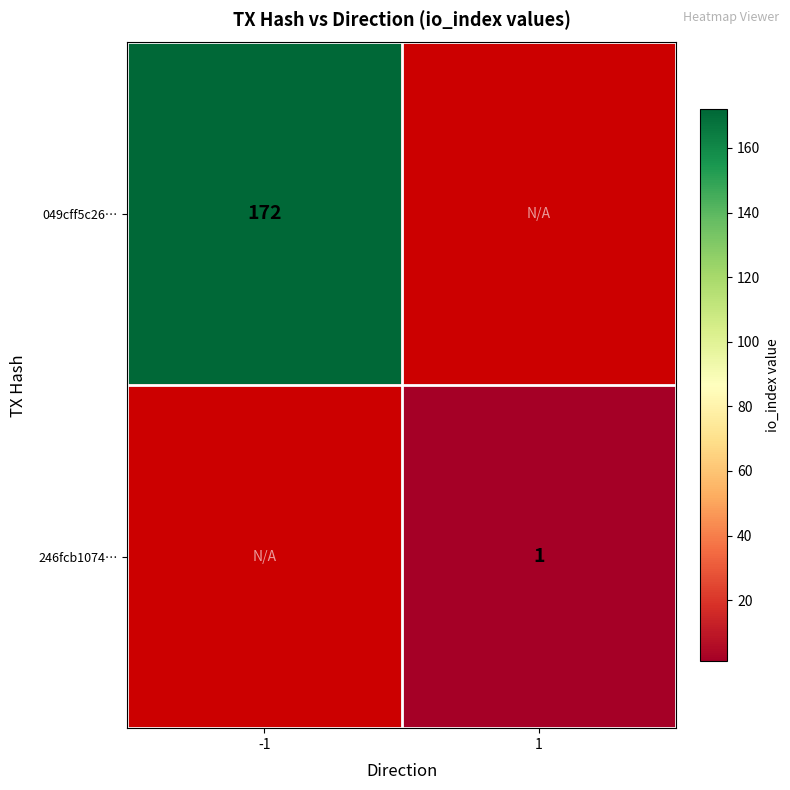

Is the value of 246fcb1074… at 1 greater than the value of 049cff5c26… at -1?

No